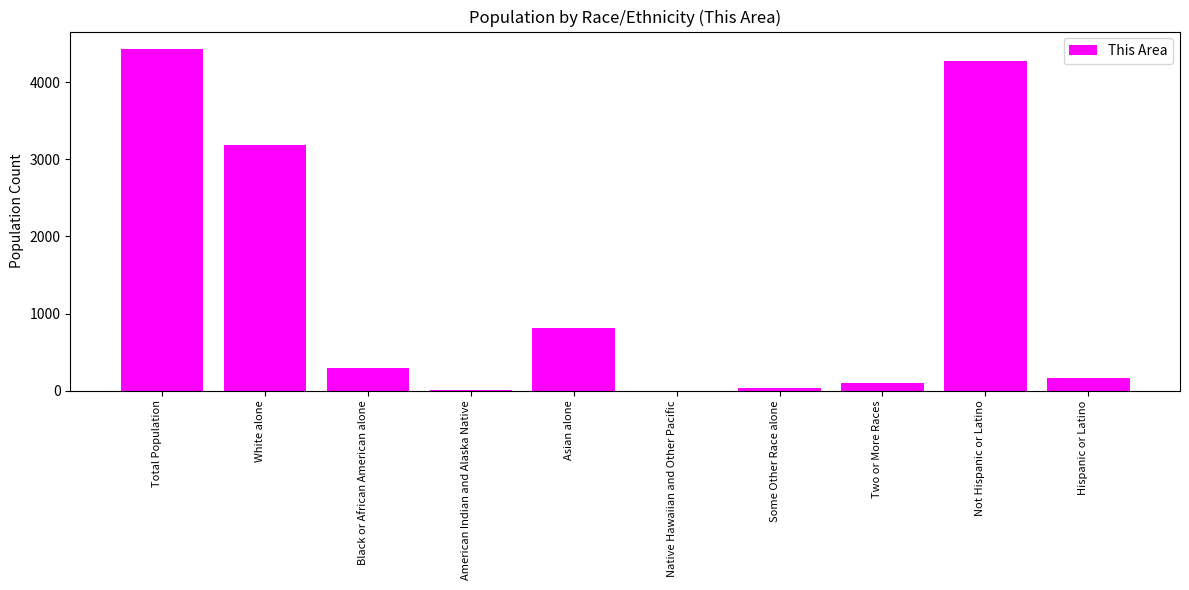

What is the maximum value shown in the chart?

4434